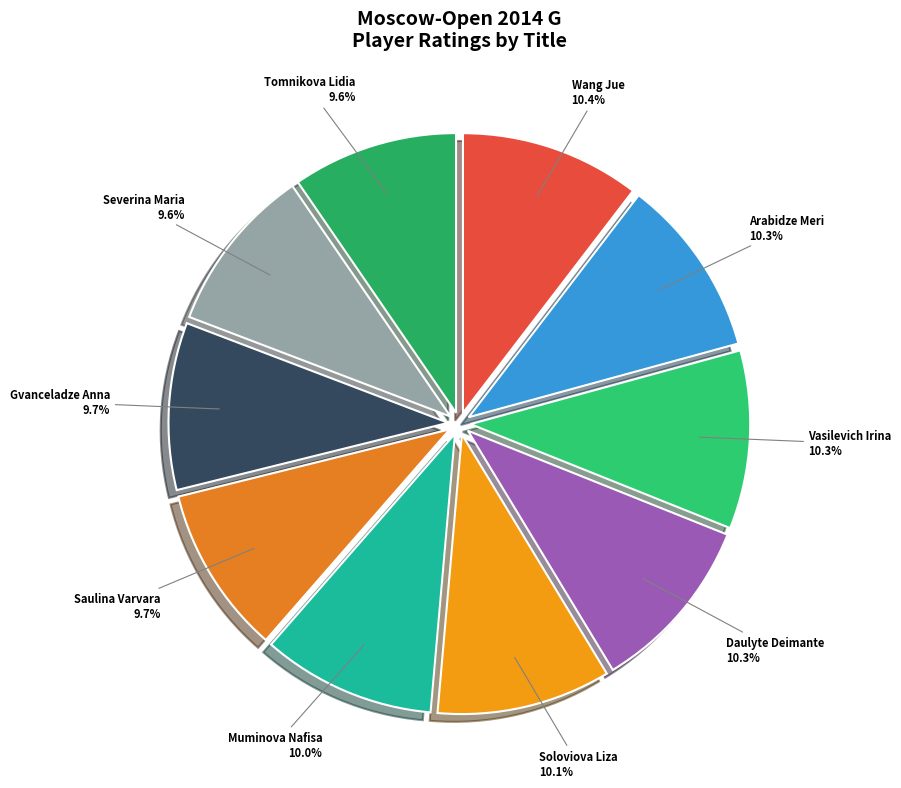

Combined, do Gvanceladze Anna and Wang Jue account for over 50%?

No